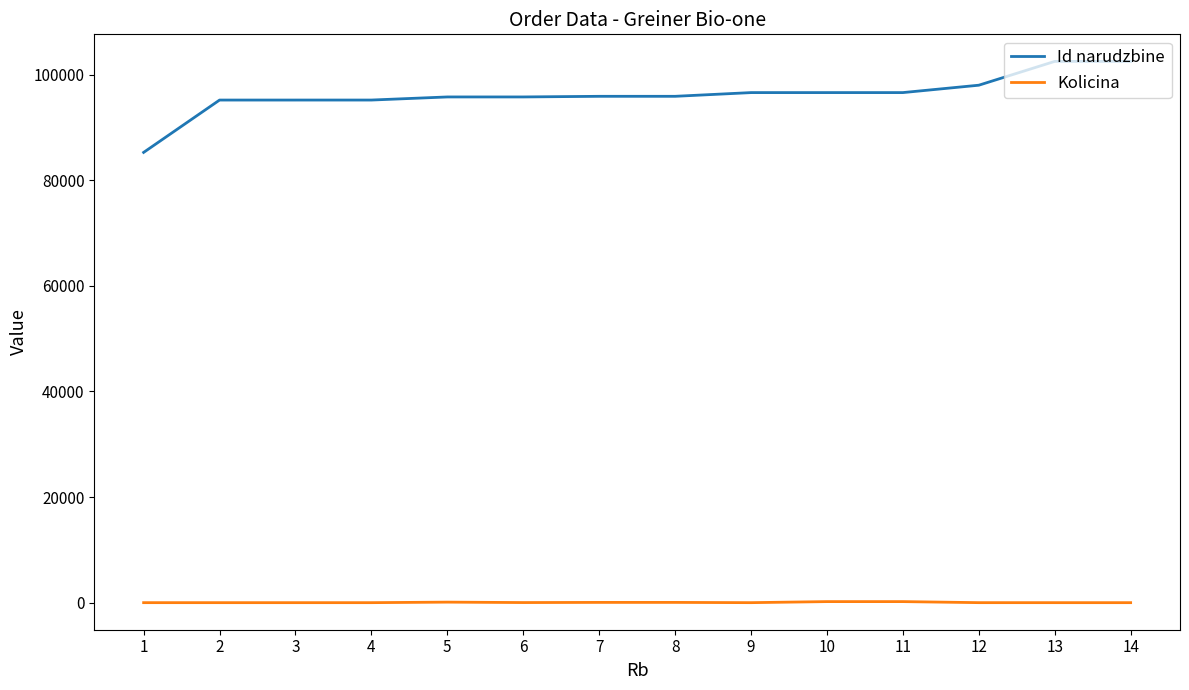

What is the average value of the Id narudzbine series?

96230